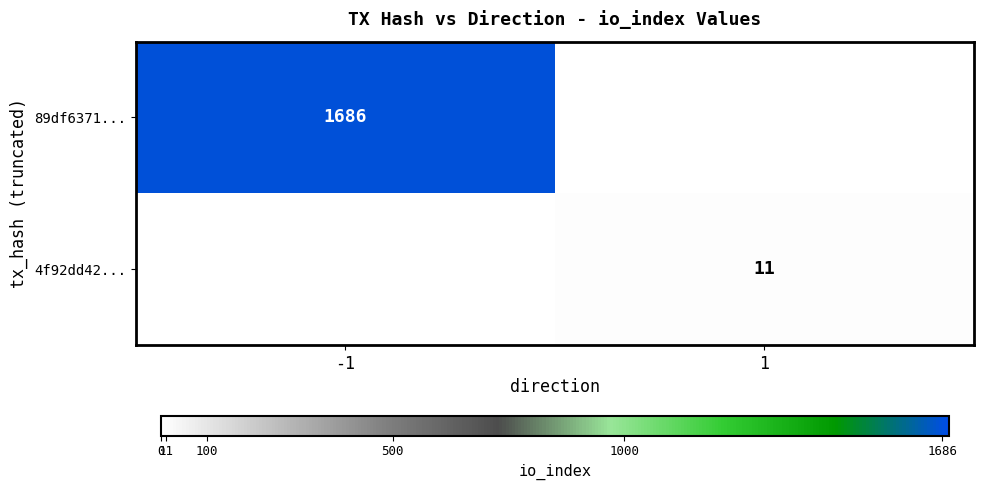

Is the value of 4f92dd42... at 1 greater than the value of 89df6371... at -1?

No